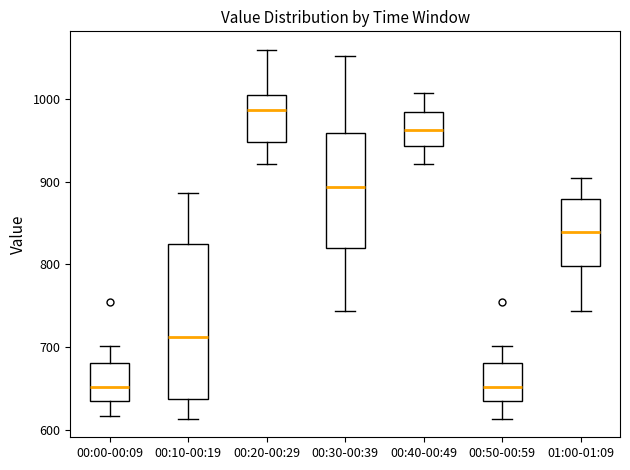

Reading left to right, read every box against the y-axis: the position of its median line, the range the box covers, and the ends of its whiskers. The values are not printed on the chart, so give them approximately, as read against the axis.

00:00-00:09: median 650, box 640 to 680, whiskers 620 to 700
00:10-00:19: median 710, box 640 to 830, whiskers 610 to 890
00:20-00:29: median 990, box 950 to 1010, whiskers 920 to 1060
00:30-00:39: median 890, box 820 to 960, whiskers 740 to 1050
00:40-00:49: median 960, box 940 to 980, whiskers 920 to 1010
00:50-00:59: median 650, box 640 to 680, whiskers 610 to 700
01:00-01:09: median 840, box 800 to 880, whiskers 740 to 910